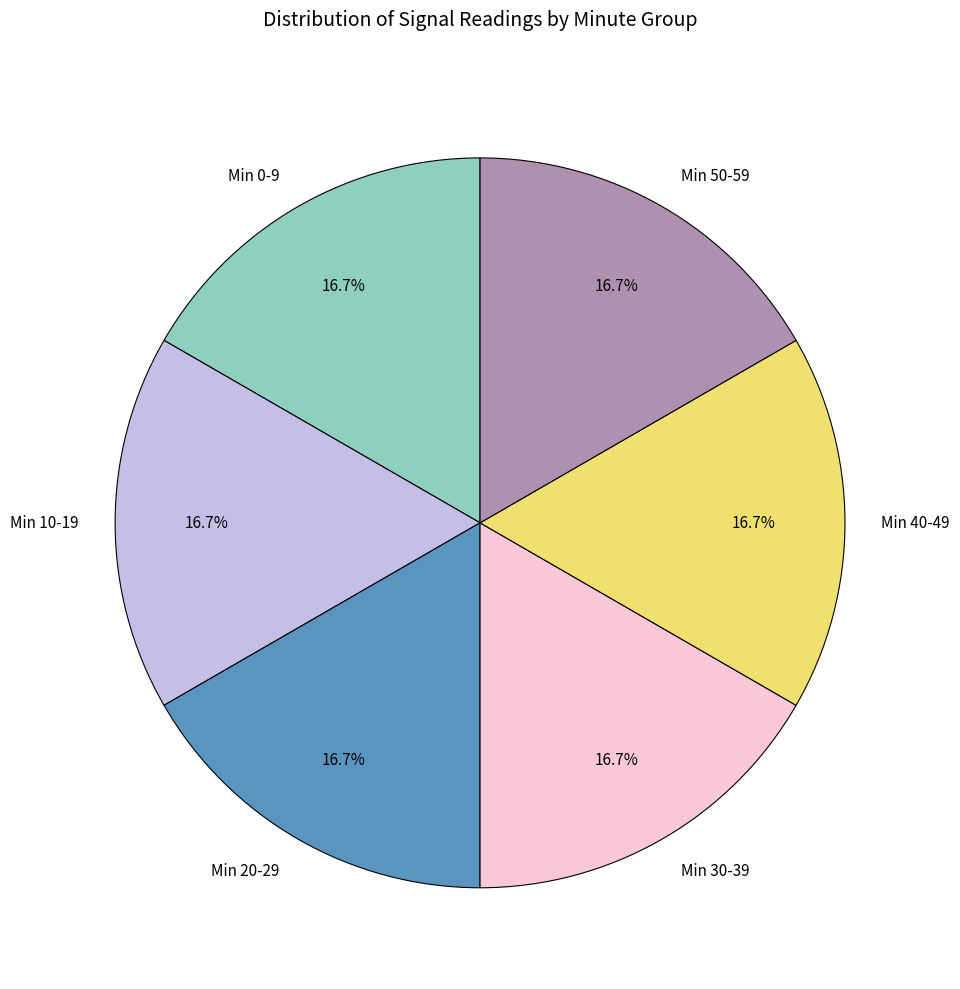

Is the sum of Min 40-49 and Min 50-59 greater than half?

No